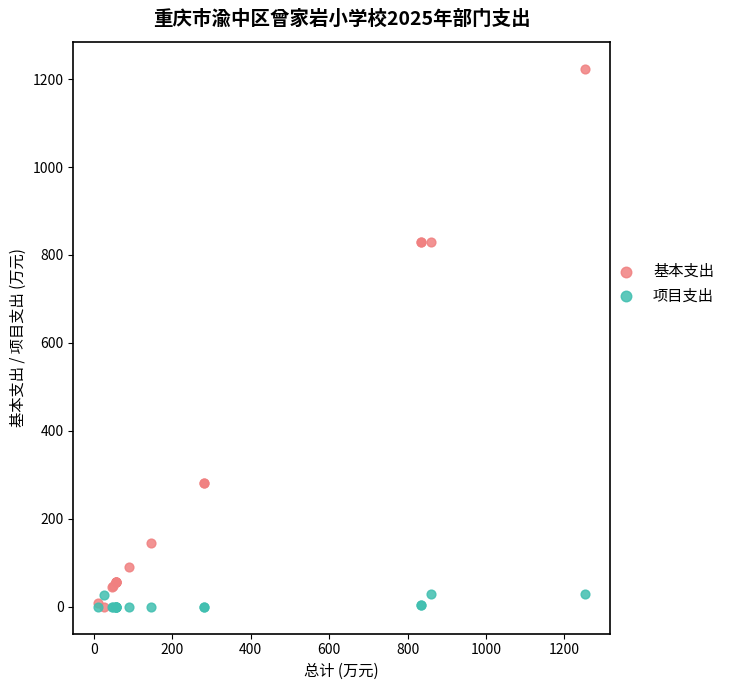

Which series has the largest Y range (max minus min)?

基本支出